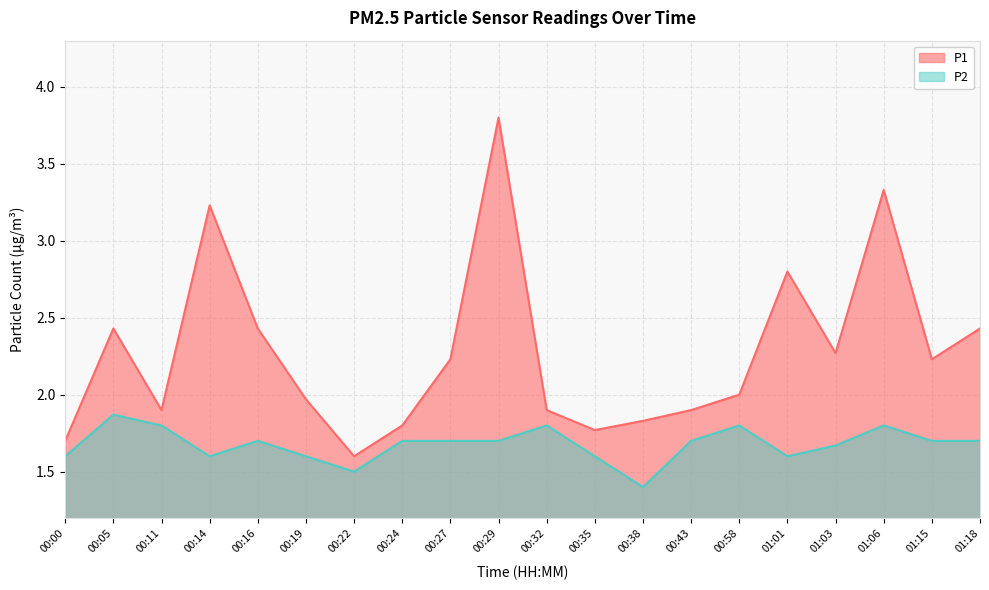

Which series has the widest spread of values?

P1